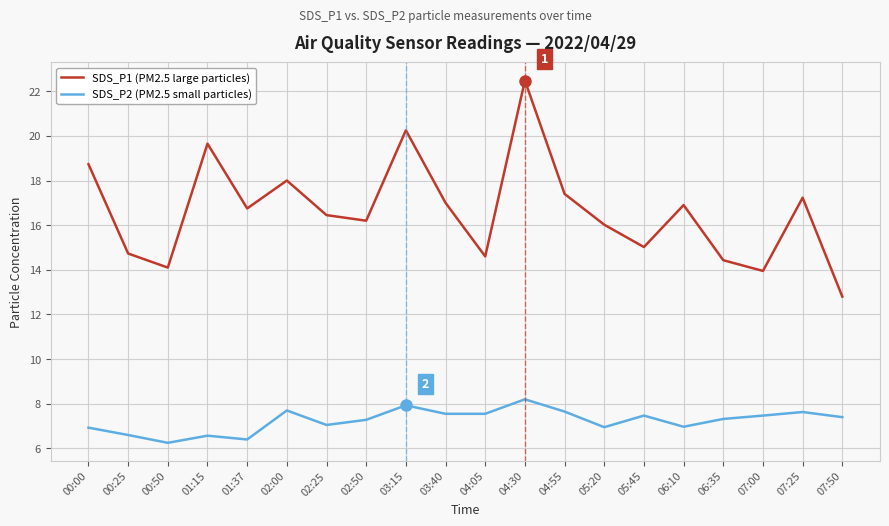

True or false: SDS_P2 (PM2.5 small particles) has more than 0 points higher than both neighbors.

True